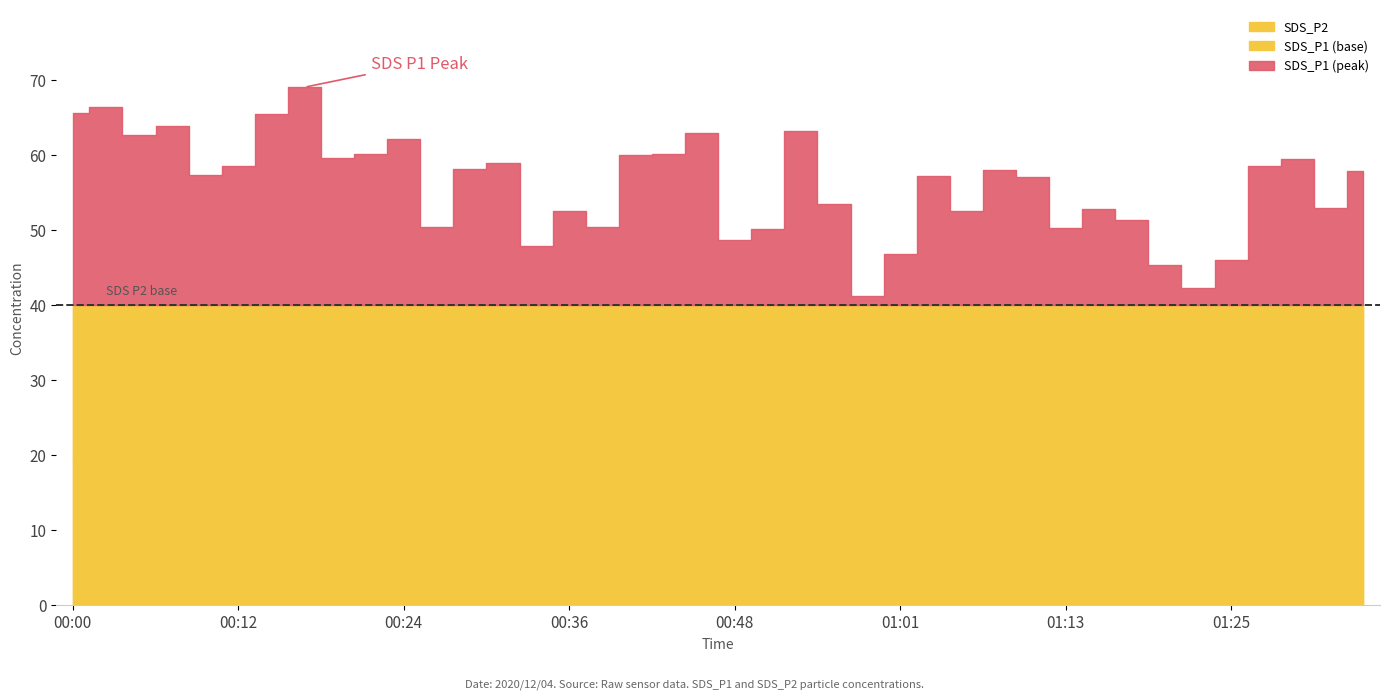

Which has a higher value, 01:10 or 00:48?

01:10